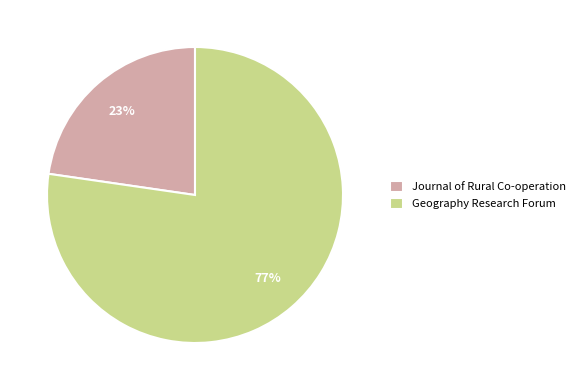

The Journal of Rural Co-operation slice represents 37% of the pie. True or false?

False